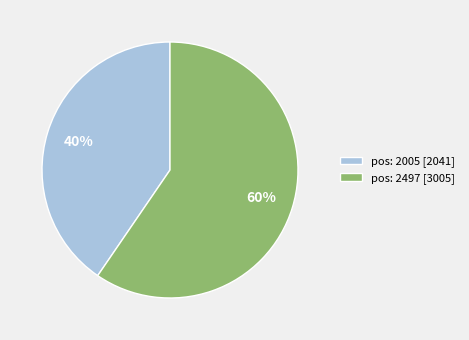

The pos: 2005 slice represents 40% of the pie. True or false?

True